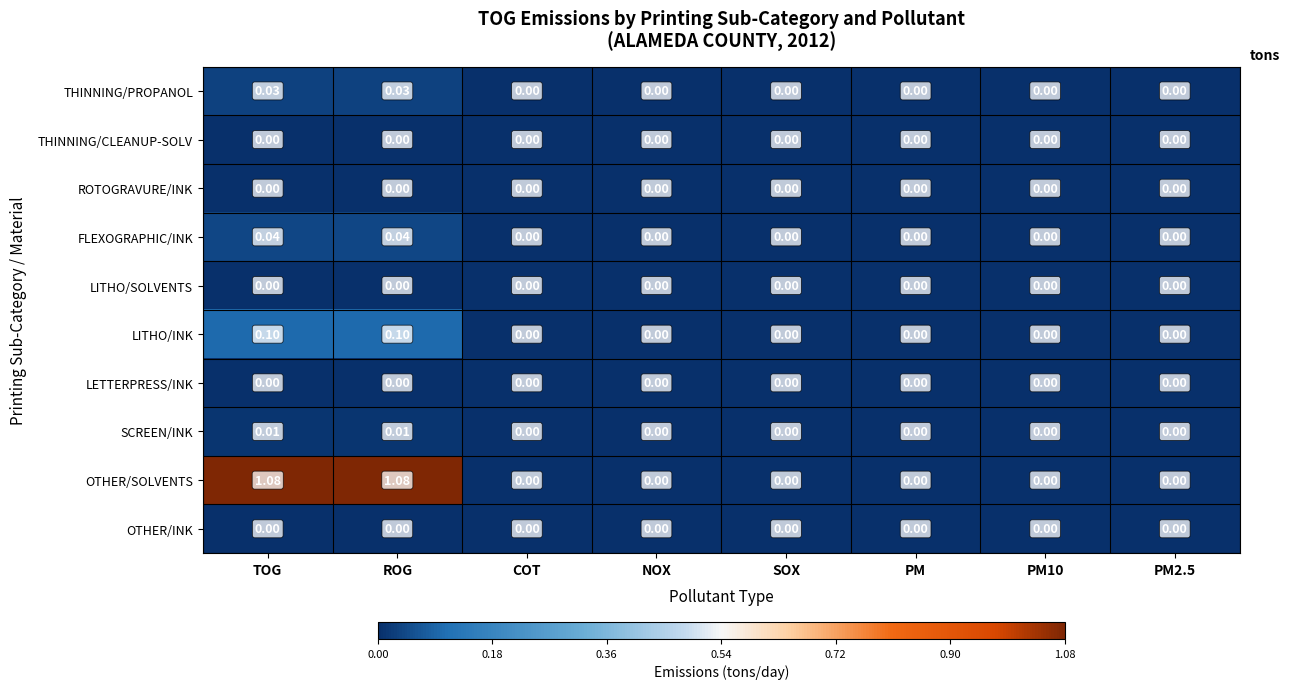

Which series has the largest total across all categories?

OTHER/SOLVENTS